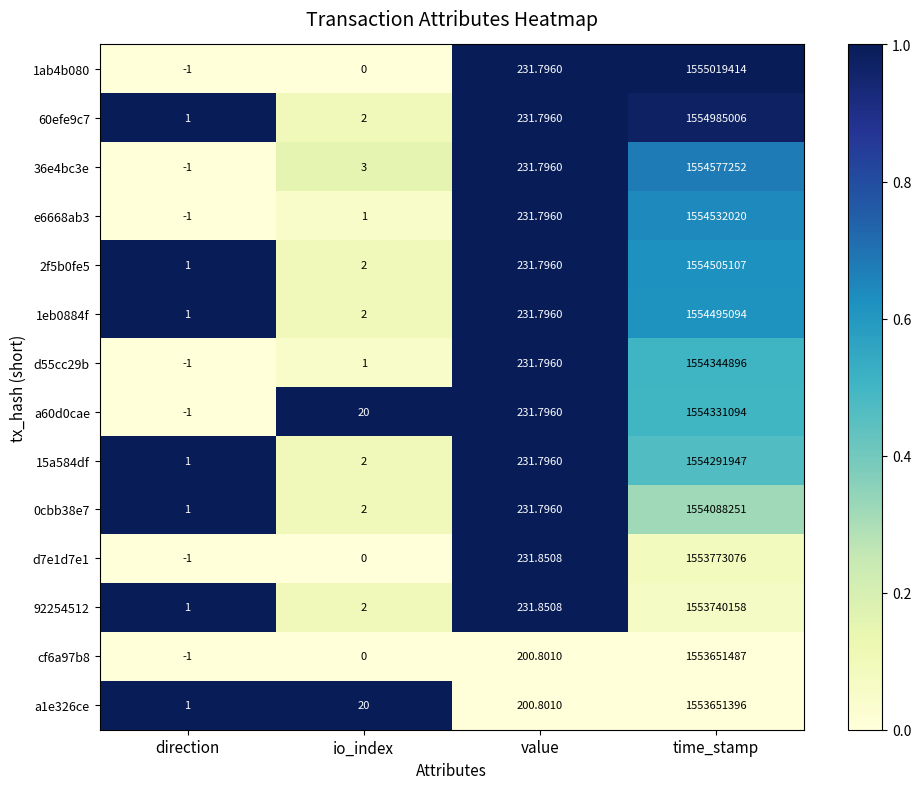

At which label does 36e4bc3e reach its minimum?

direction